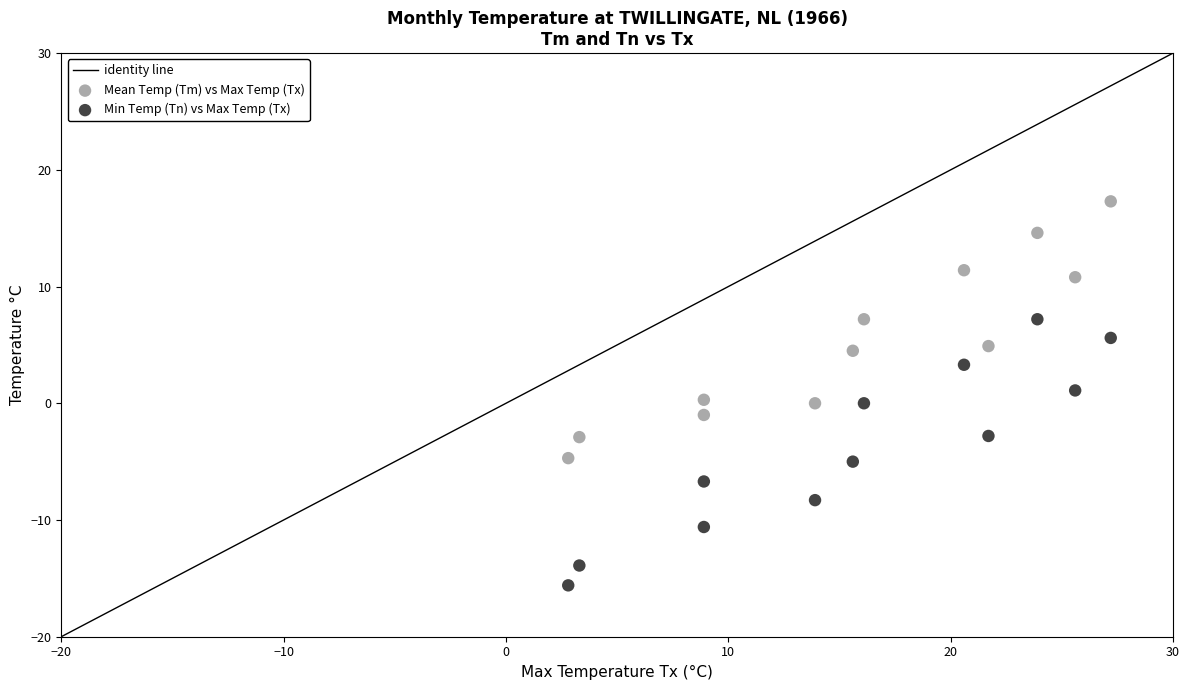

Across all data points, what is the range of X values (max minus min)?

24.4